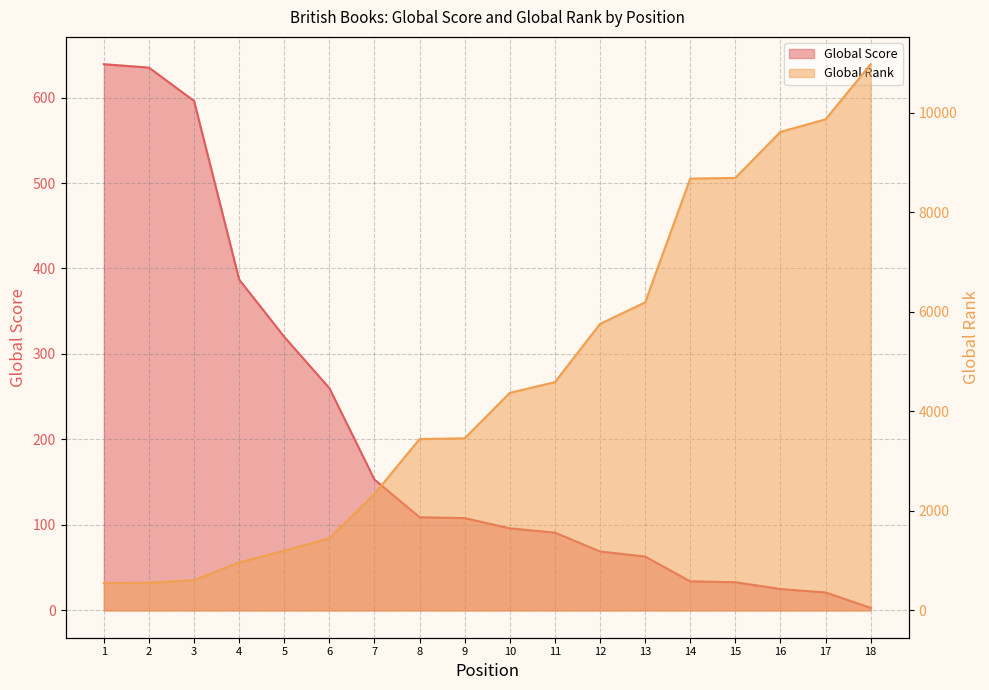

True or false: Global Score and Global Rank cross at least once.

True